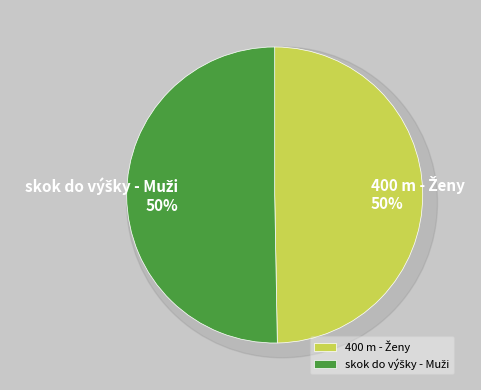

Combined, what portion of the pie is skok do výšky - Muži and 400 m - Ženy?

100.0%